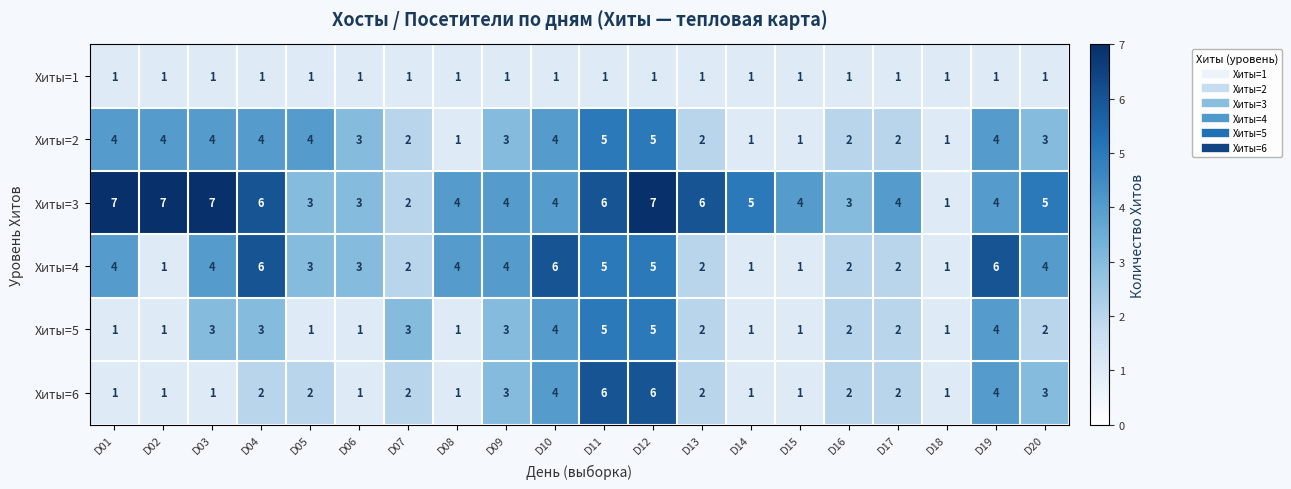

How many Хиты=5 values are between 1 and 3?

16